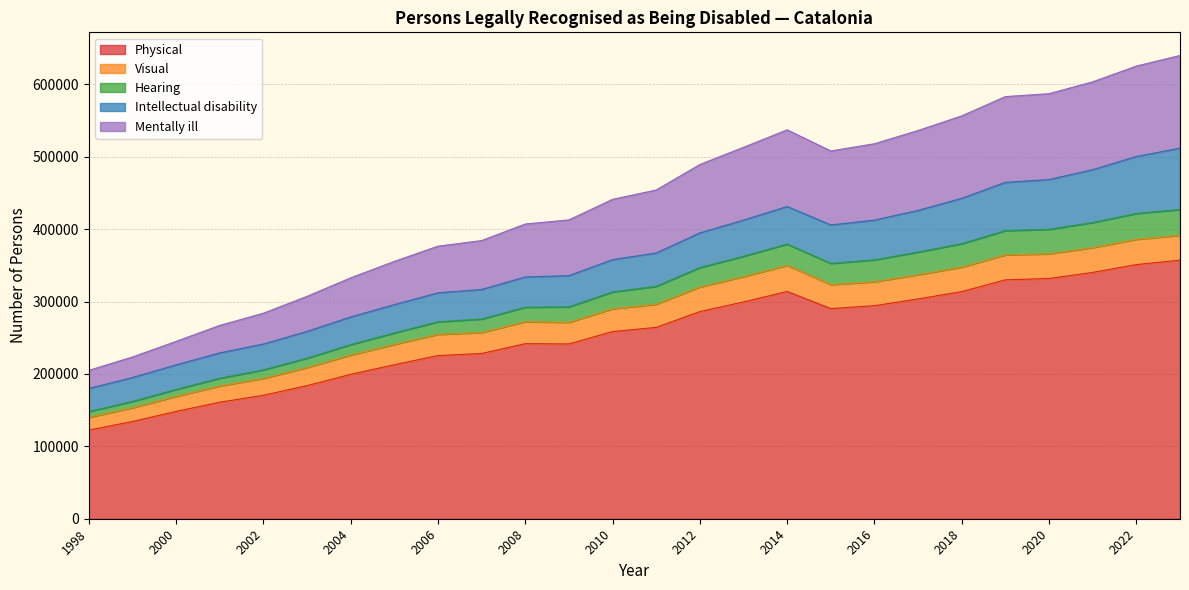

The value of Hearing at 2017 is 109782. True or false?

False